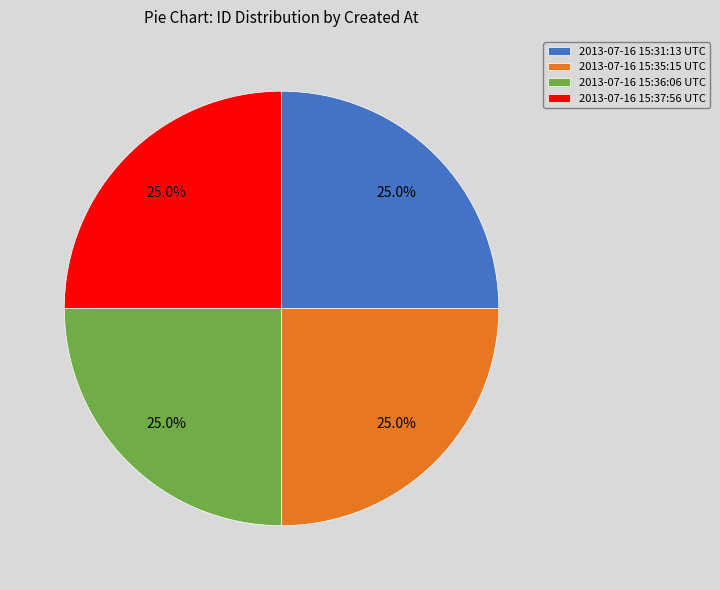

To the nearest percent, what portion does 2013-07-16 15:35:15 UTC represent?

25%